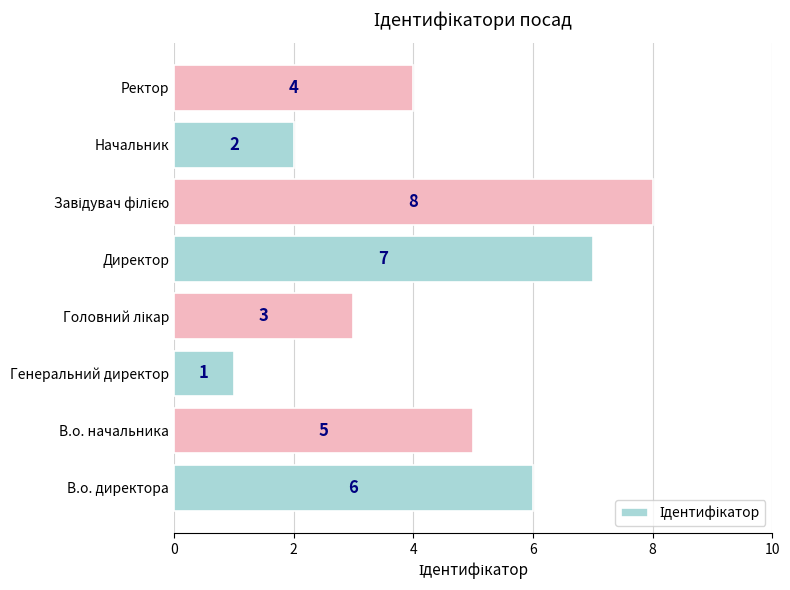

What value does the data have at Ректор?

4